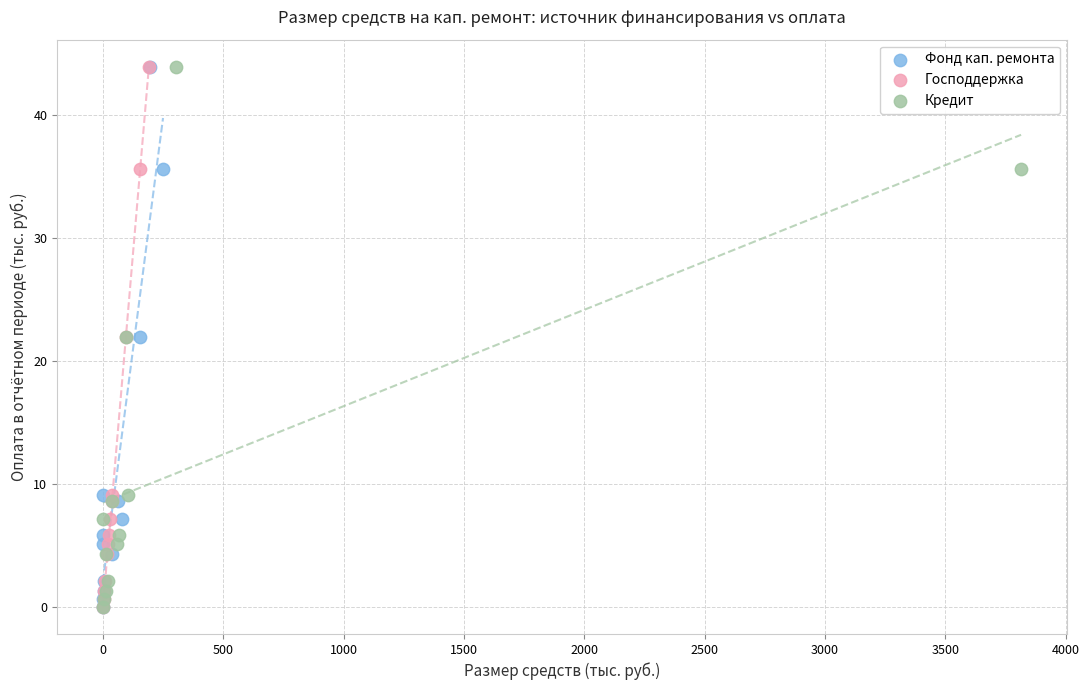

What are all the series names shown in the legend?

Фонд кап. ремонта, Господдержка, Кредит